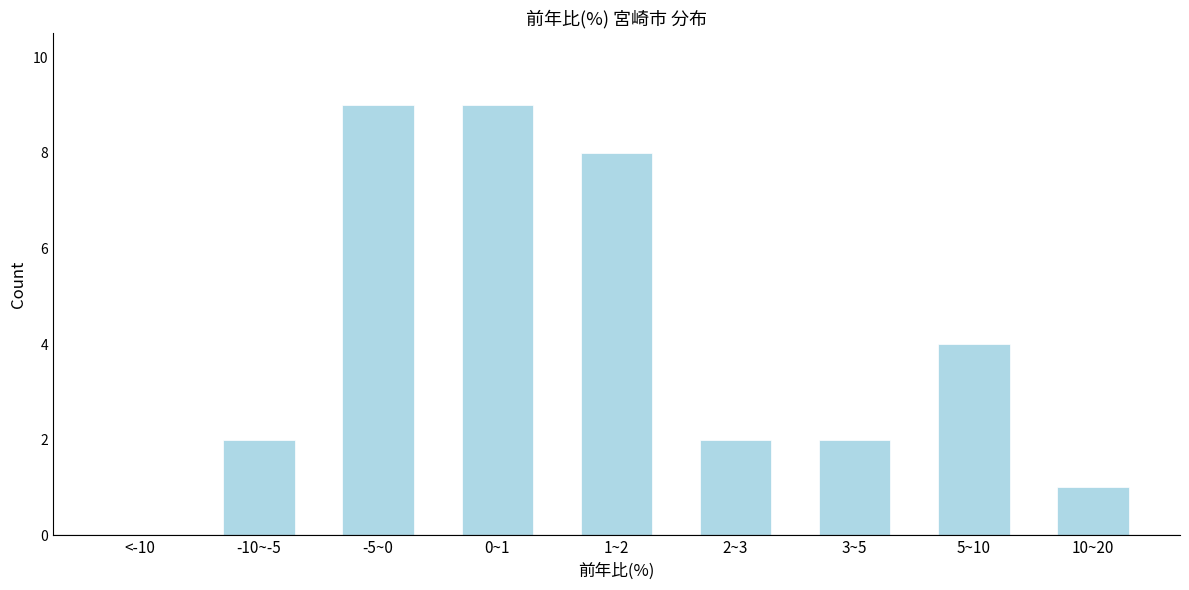

Reading right to left, what are all the values shown in this chart?

10~20=1	5~10=4	3~5=2	2~3=2	1~2=8	0~1=9	-5~0=9	-10~-5=2	<-10=0